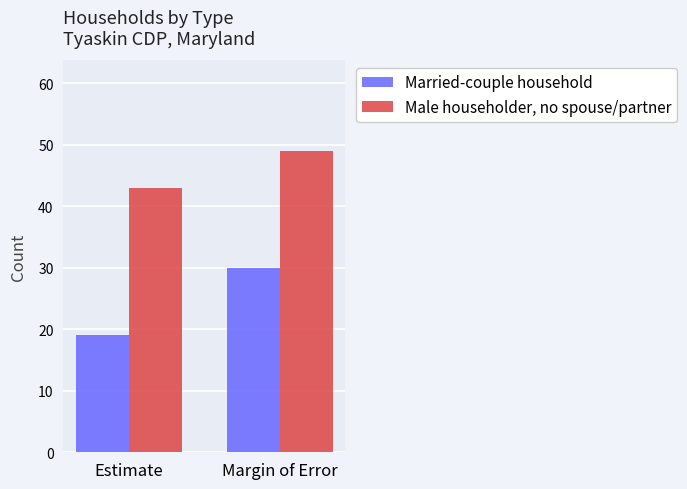

True or false: Male householder, no spouse/partner has a value of 49 at Margin of Error.

True